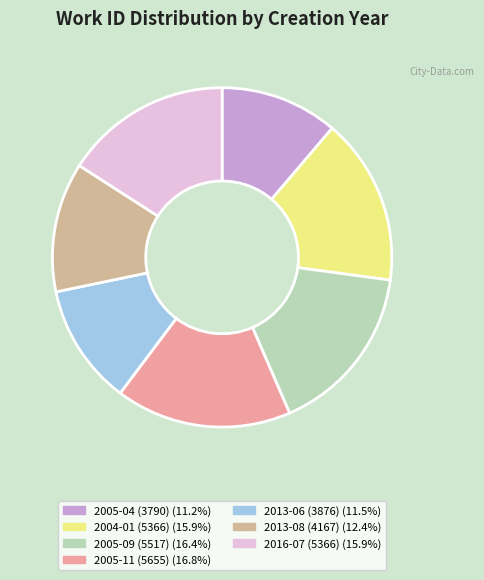

Does any single category account for the majority?

No